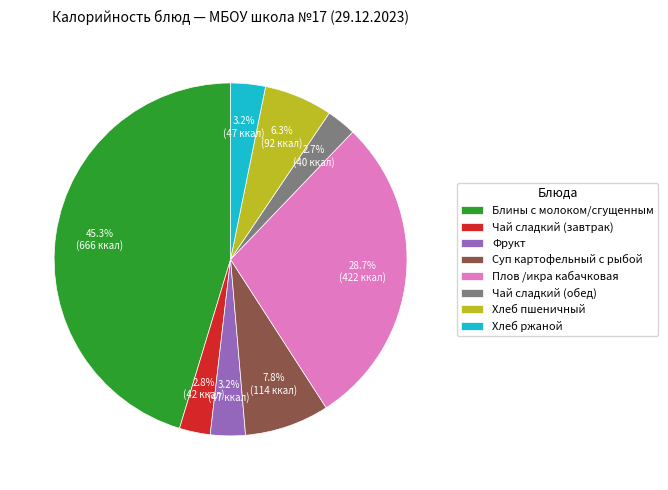

Does any single category account for the majority?

No